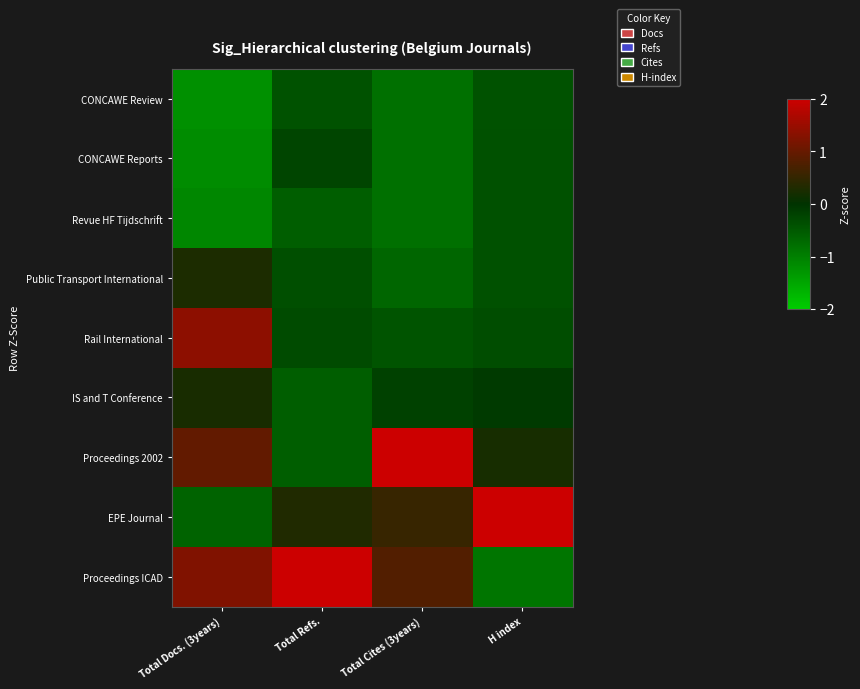

Reading right to left, extract all data points from this chart.

CONCAWE Review: H index=-0.4	Total Cites (3years)=-0.8	Total Refs.=-0.4	Total Docs. (3years)=-1.2
CONCAWE Reports: H index=-0.4	Total Cites (3years)=-0.8	Total Refs.=-0.2	Total Docs. (3years)=-1.2
Revue HF Tijdschrift: H index=-0.4	Total Cites (3years)=-0.8	Total Refs.=-0.6	Total Docs. (3years)=-1.1
Public Transport International: H index=-0.4	Total Cites (3years)=-0.7	Total Refs.=-0.4	Total Docs. (3years)=0.3
Rail International: H index=-0.4	Total Cites (3years)=-0.4	Total Refs.=-0.3	Total Docs. (3years)=1.4
IS and T Conference: H index=-0.1	Total Cites (3years)=-0.2	Total Refs.=-0.6	Total Docs. (3years)=0.2
Proceedings 2002: H index=0.2	Total Cites (3years)=2.3	Total Refs.=-0.6	Total Docs. (3years)=1.0
EPE Journal: H index=2.7	Total Cites (3years)=0.5	Total Refs.=0.3	Total Docs. (3years)=-0.6
Proceedings ICAD: H index=-0.9	Total Cites (3years)=0.8	Total Refs.=2.7	Total Docs. (3years)=1.3